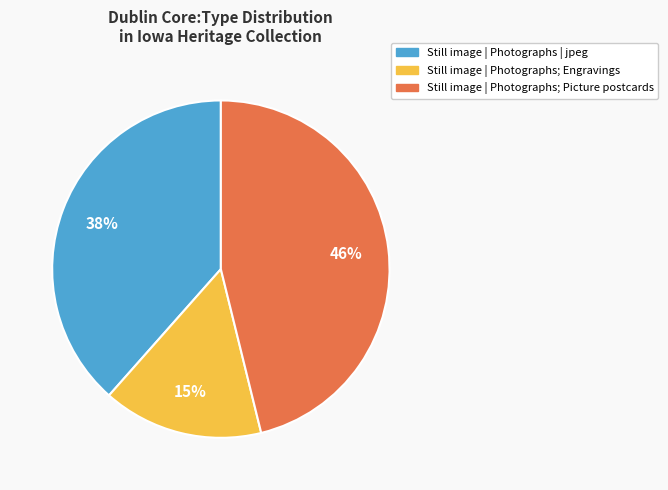

Does any single category account for the majority?

No